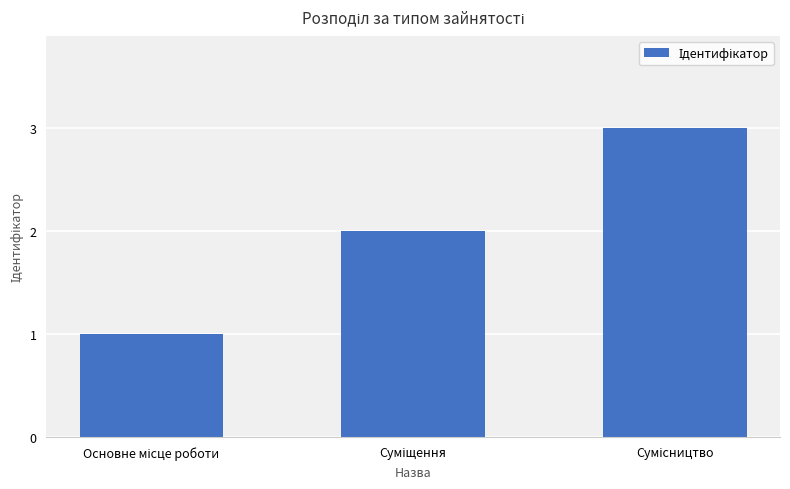

What is the maximum value shown in the chart?

3